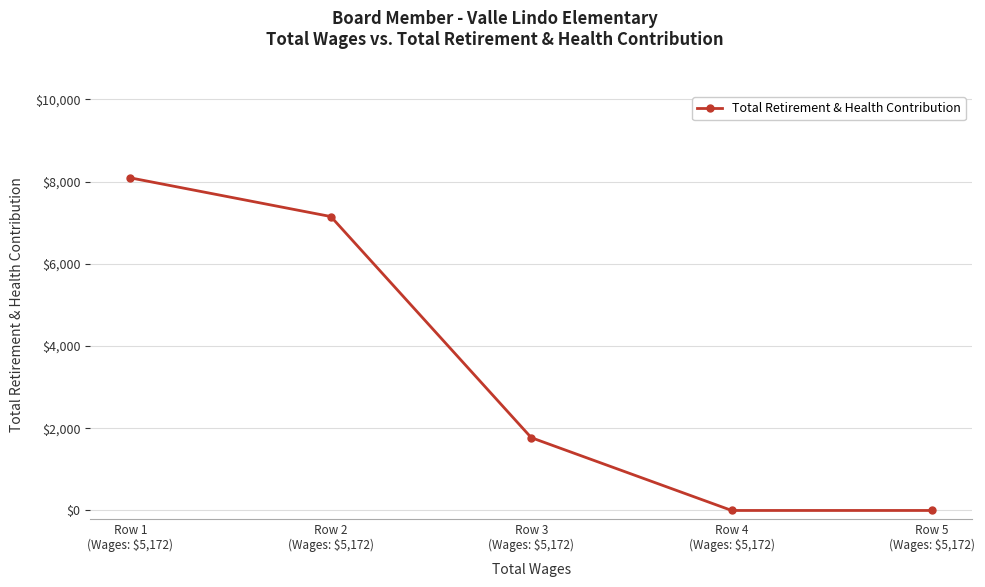

Where is the data nearest to the value 4045?

Row 3
(Wages: $5,172)